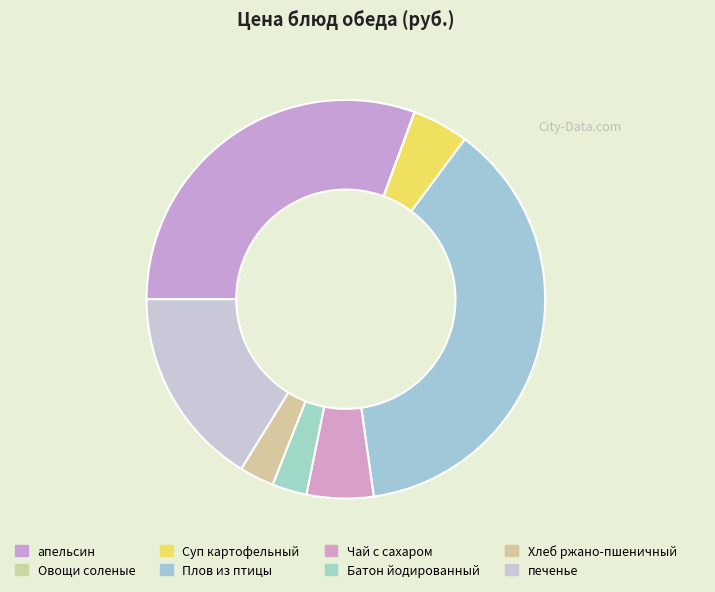

Is it true that Овощи соленые is 1% of the pie?

False